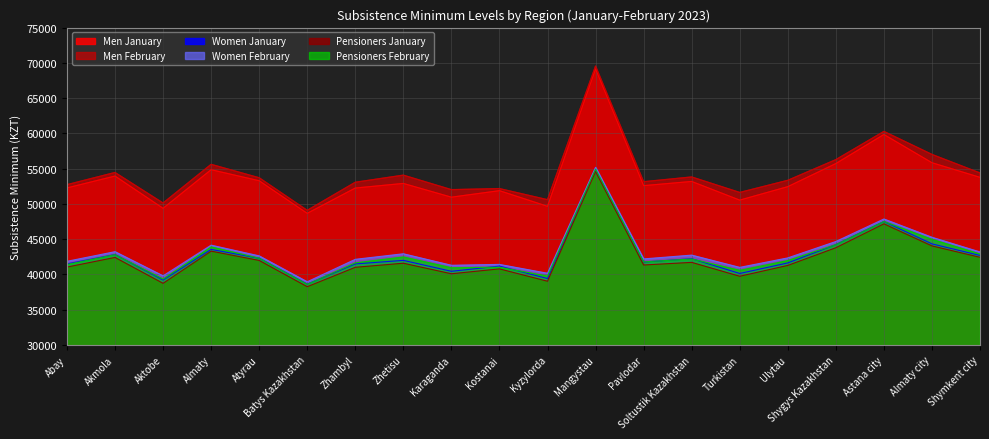

True or false: Men January and Pensioners January intersect in this chart.

False